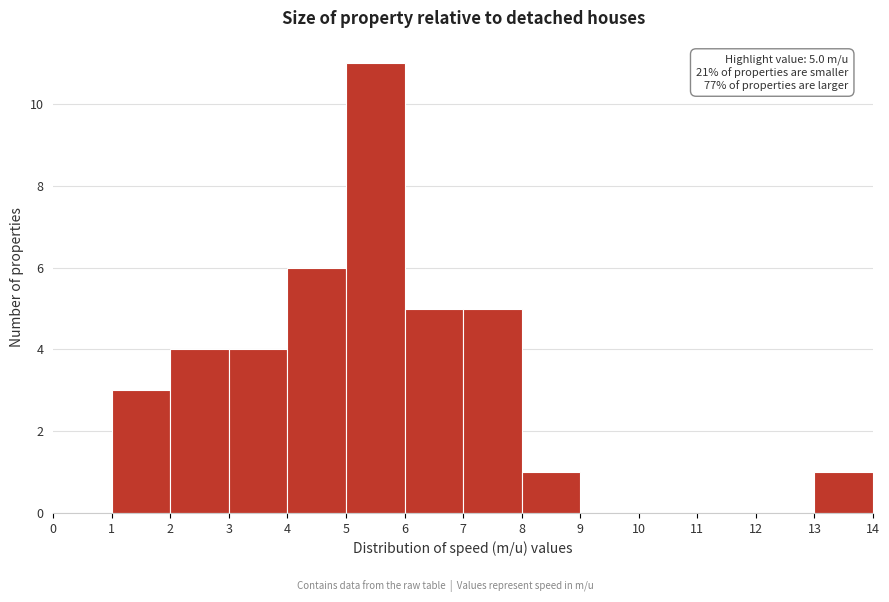

Which range on the x-axis has the tallest bar?

5 to 6